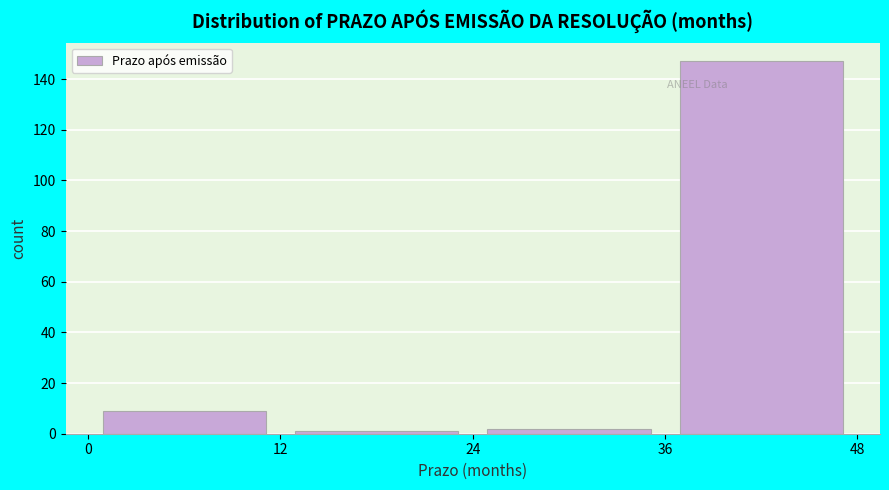

What is the height of the bar covering 36 to 48 on the x-axis? The values are not printed on the chart, so give them approximately, as read against the axis.

148